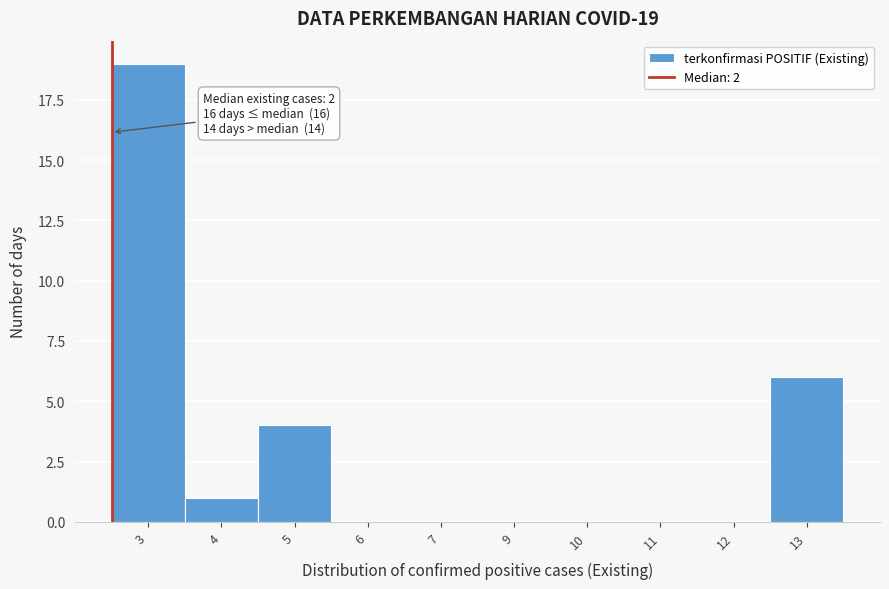

Reading right to left, what are all the values shown in this chart?

13=6	12=0	11=0	10=0	9=0	7=0	6=0	5=4	4=1	3=19